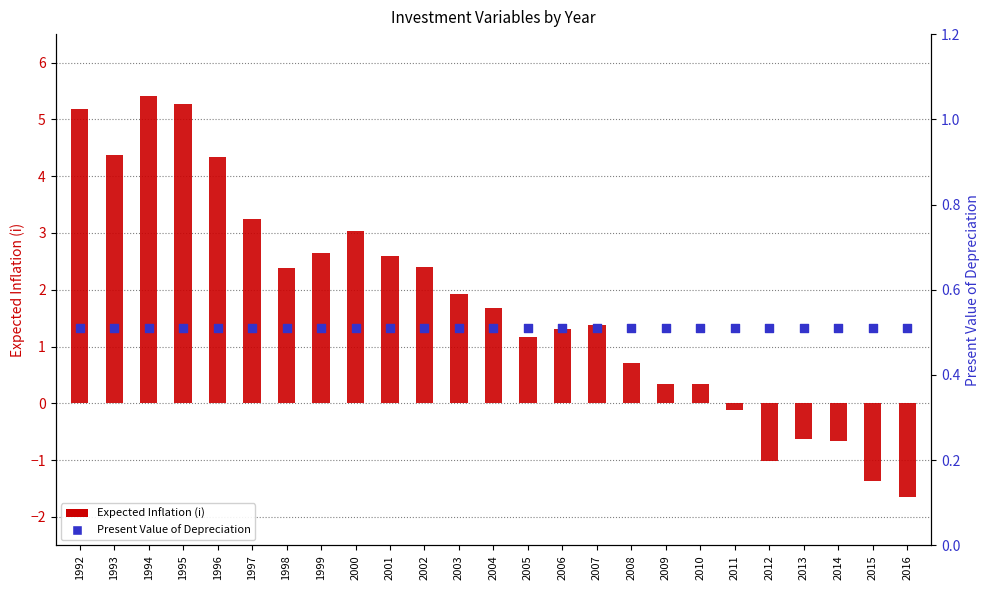

Which series has the largest total across all categories?

Expected Inflation (i)